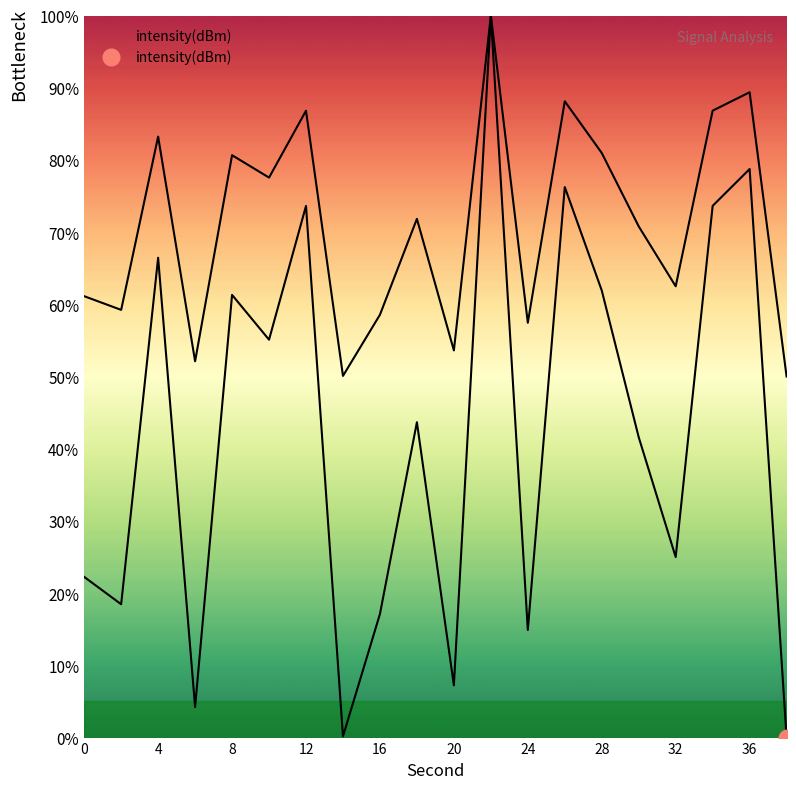

List the labels in order of value, smallest first.

38, 14, 6, 20, 24, 16, 2, 0, 32, 30, 18, 10, 8, 28, 4, 12, 34, 26, 36, 22